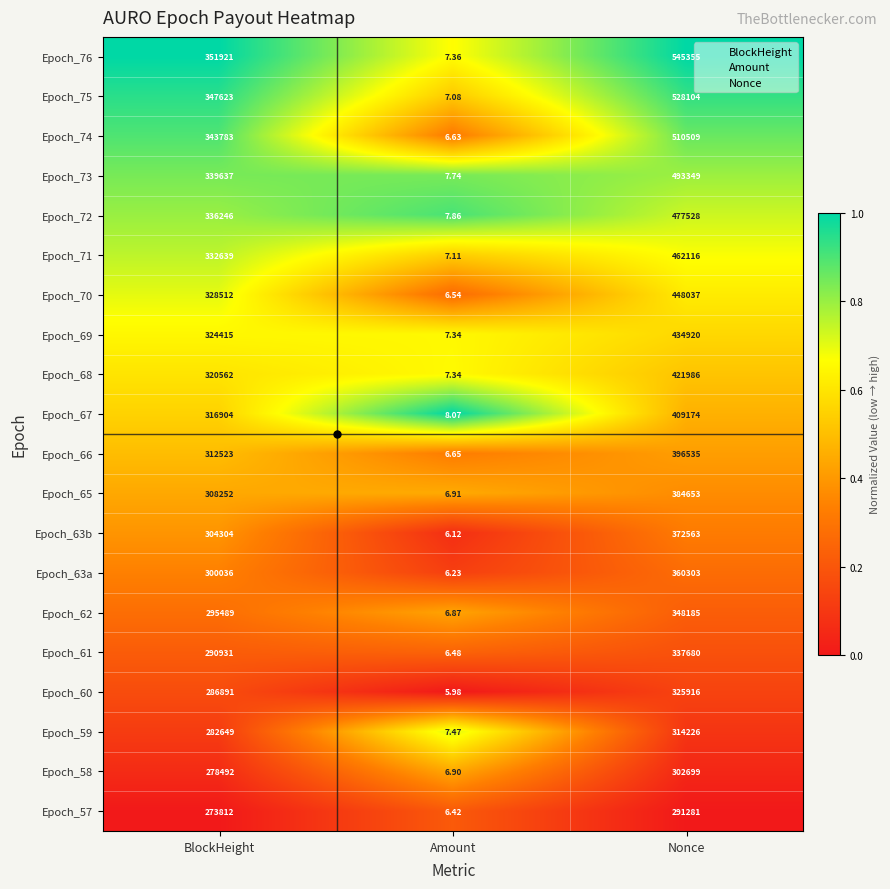

List the labels in order of Epoch_63b value, smallest first.

Amount, BlockHeight, Nonce